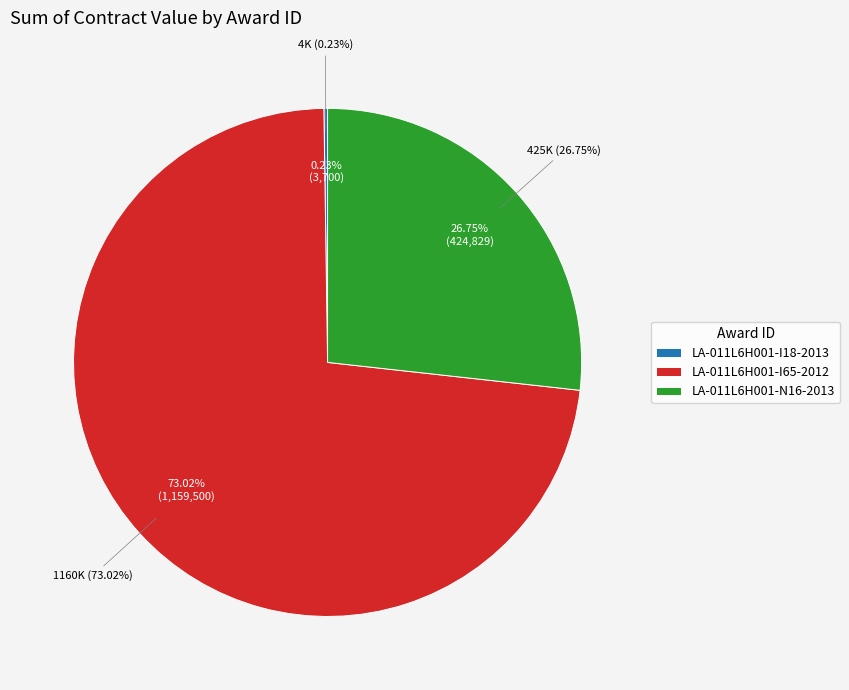

Count the number of slices in the pie.

3